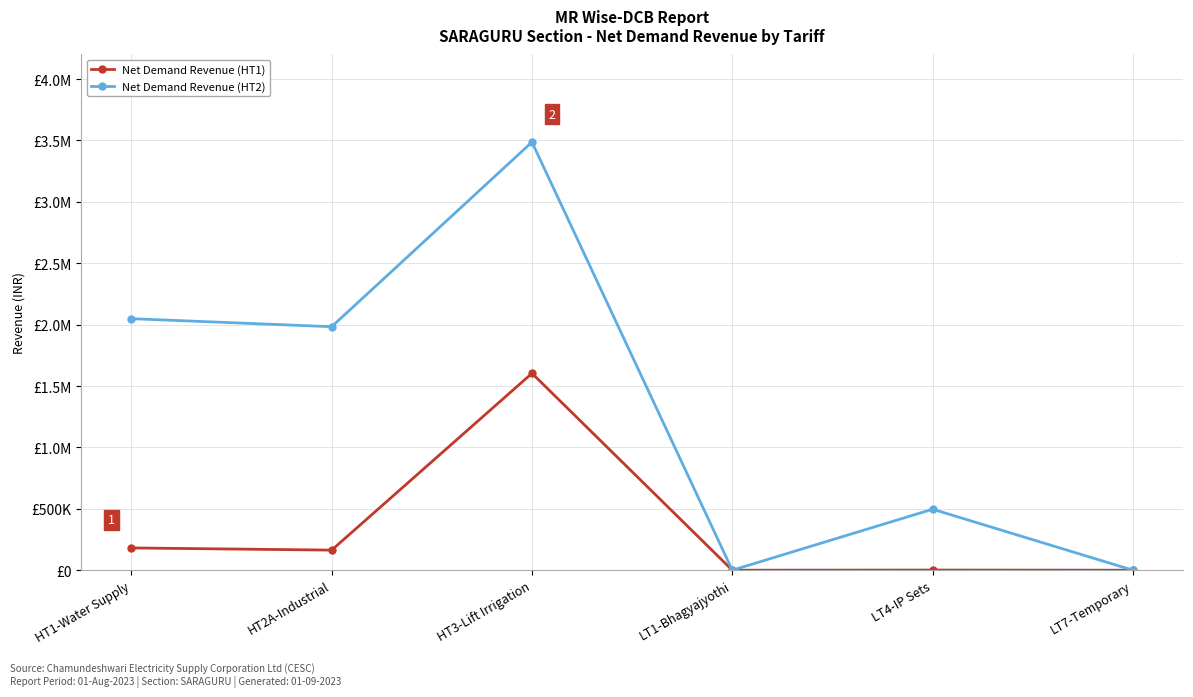

How many interior local peaks does the Net Demand Revenue (HT2) series have?

2